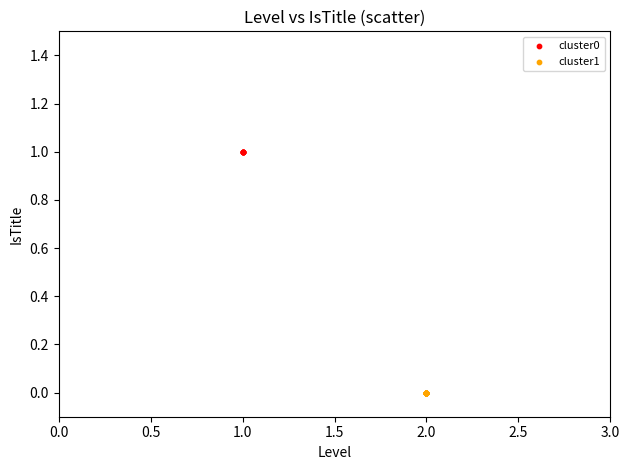

Which series reaches the minimum Y coordinate?

cluster1